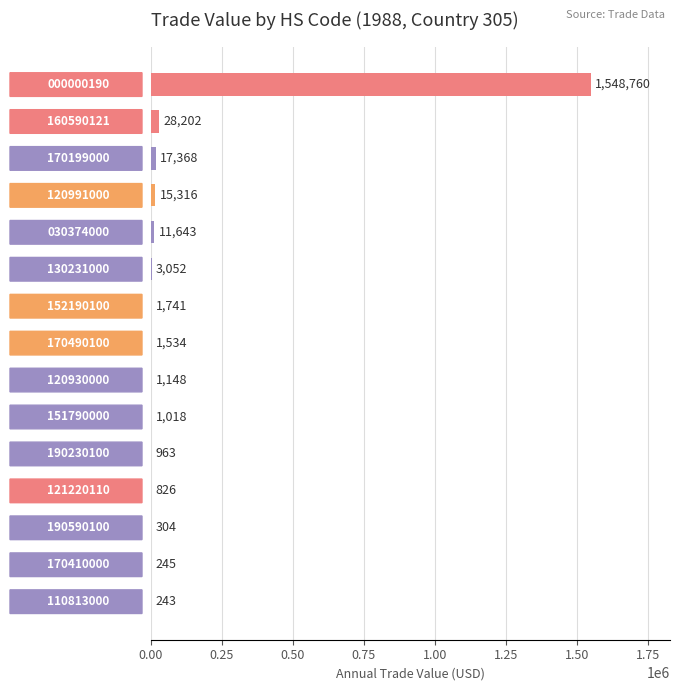

How many data points does each series have?

15